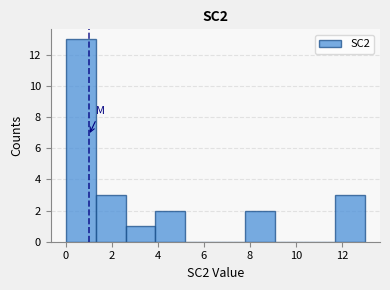

What is the height of the bar covering 3.9 to 5.2 on the x-axis? Neither the bar edges nor the heights are printed on the chart, so give them approximately, as read against the axes.

2